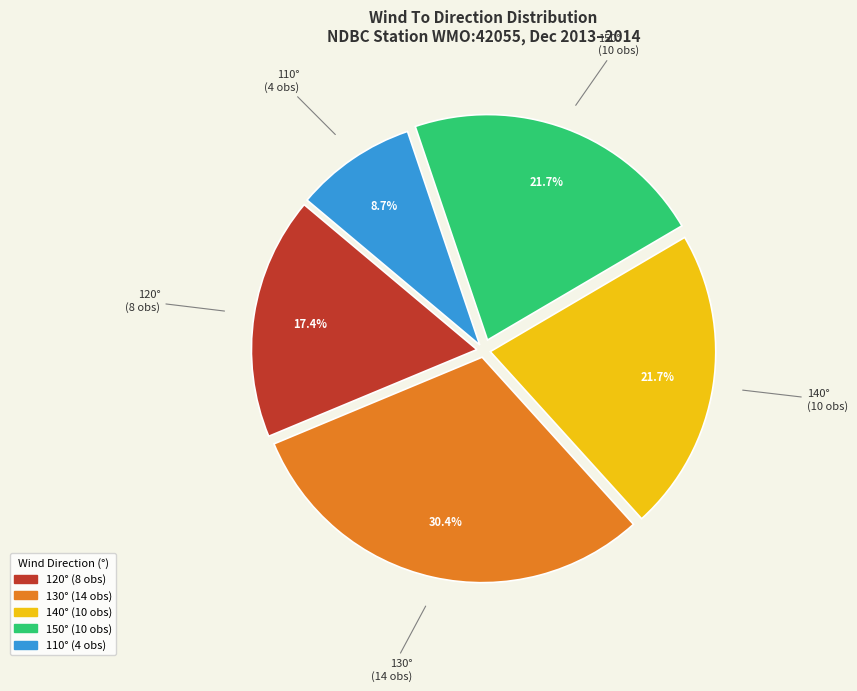

Combined, what portion of the pie is 120° and 110°?

26.1%